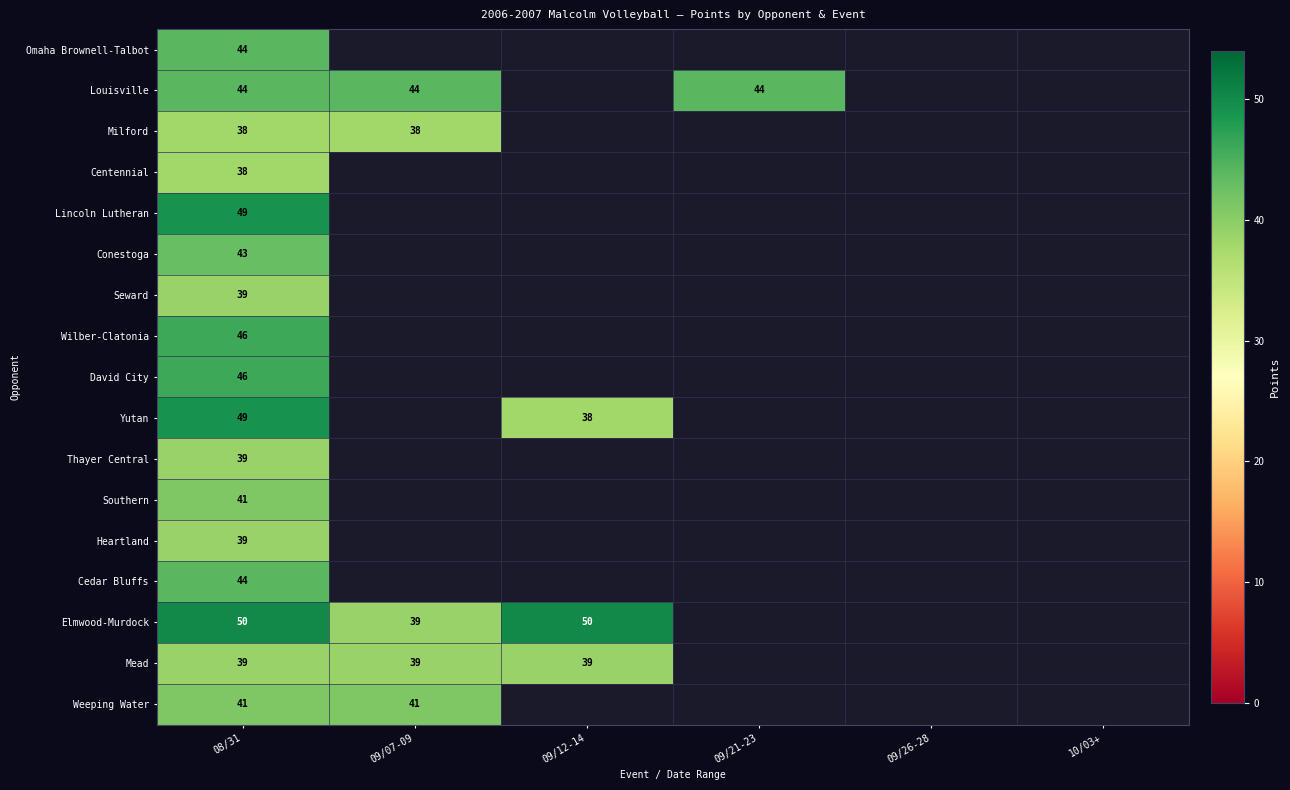

The Heartland series shows 61.7 at 08/31. True or false?

False